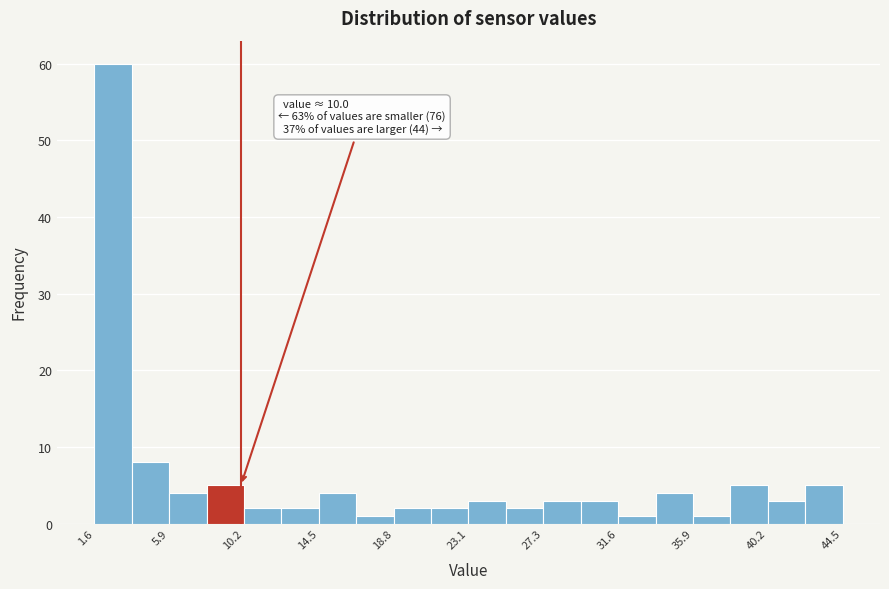

Which range on the x-axis has the tallest bar?

1.5 to 3.5